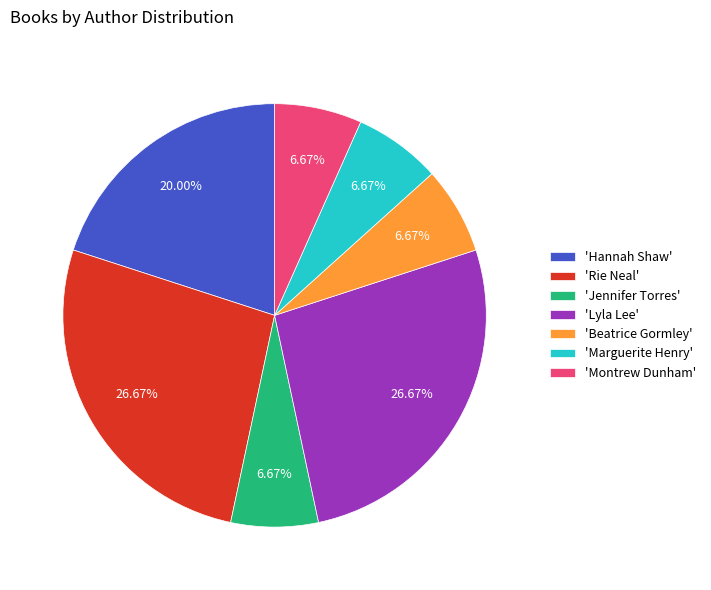

Is the sum of 'Marguerite Henry' and 'Rie Neal' greater than half?

No